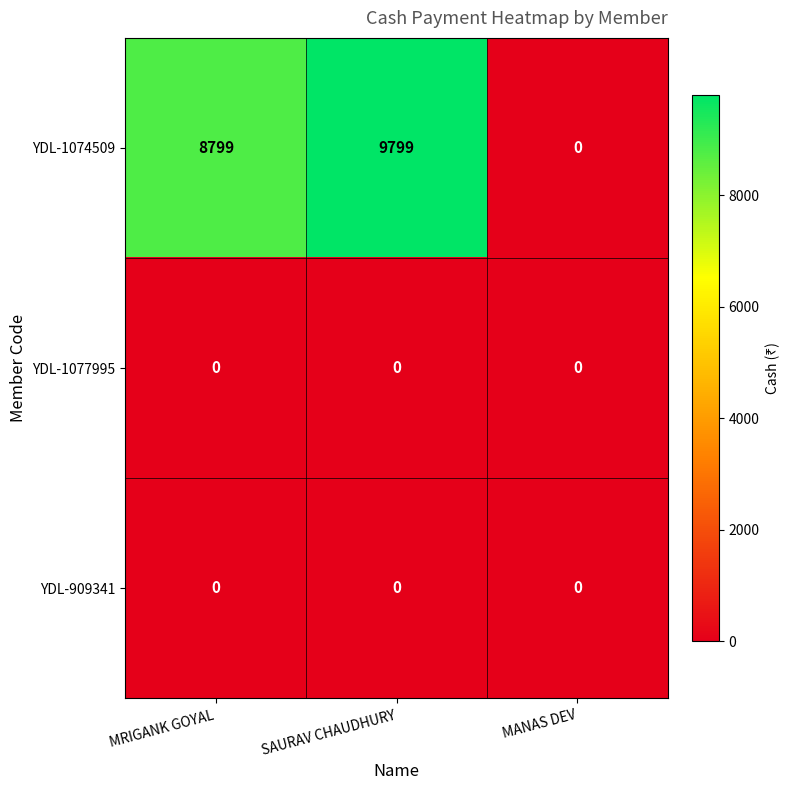

The YDL-909341 series shows 0 at SAURAV CHAUDHURY. True or false?

True